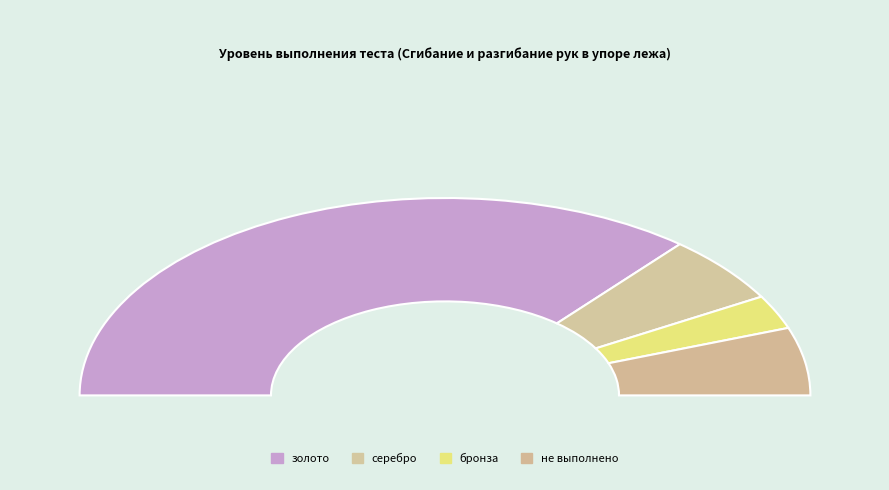

How many slices are in this pie chart?

4